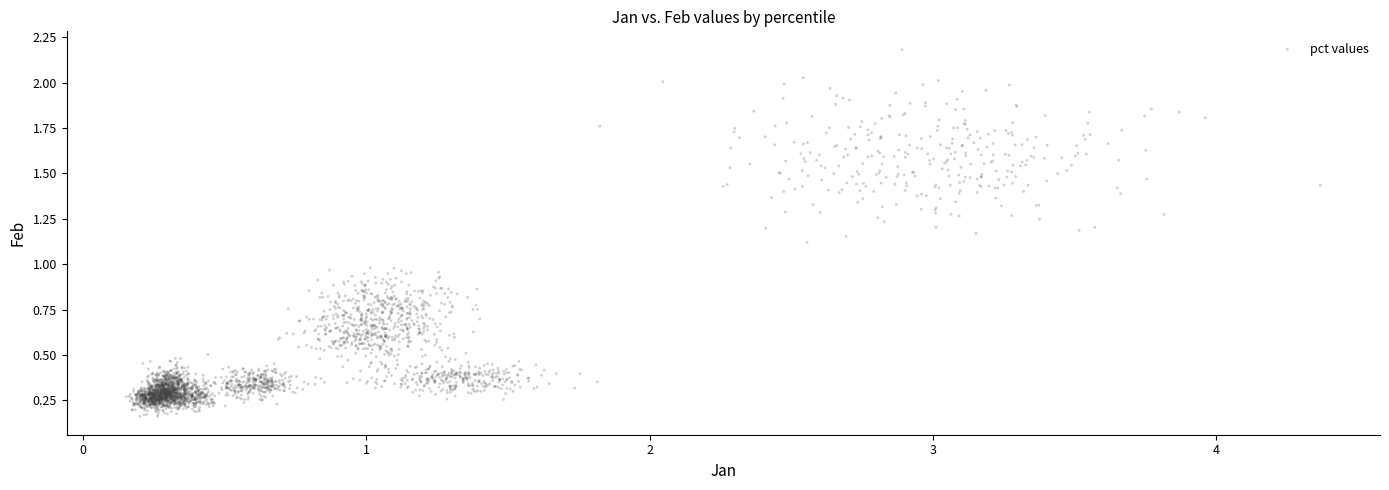

What is the range of X values (max minus min)?

4.2